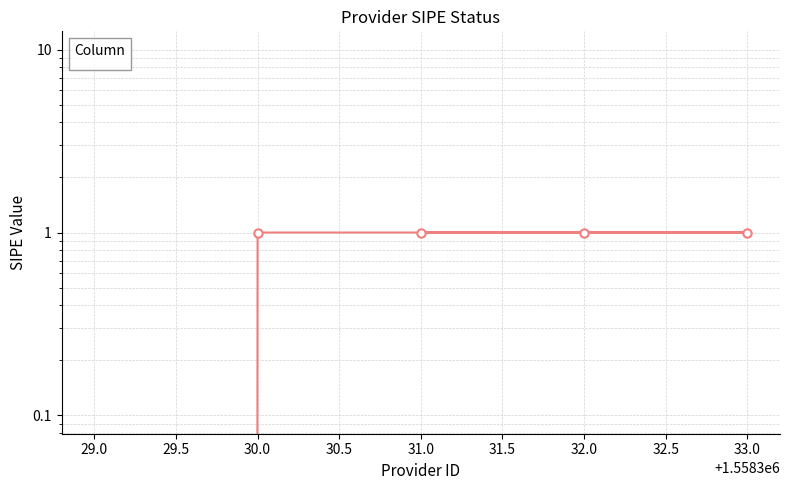

True or false: the data shows 1 at 33.0.

True